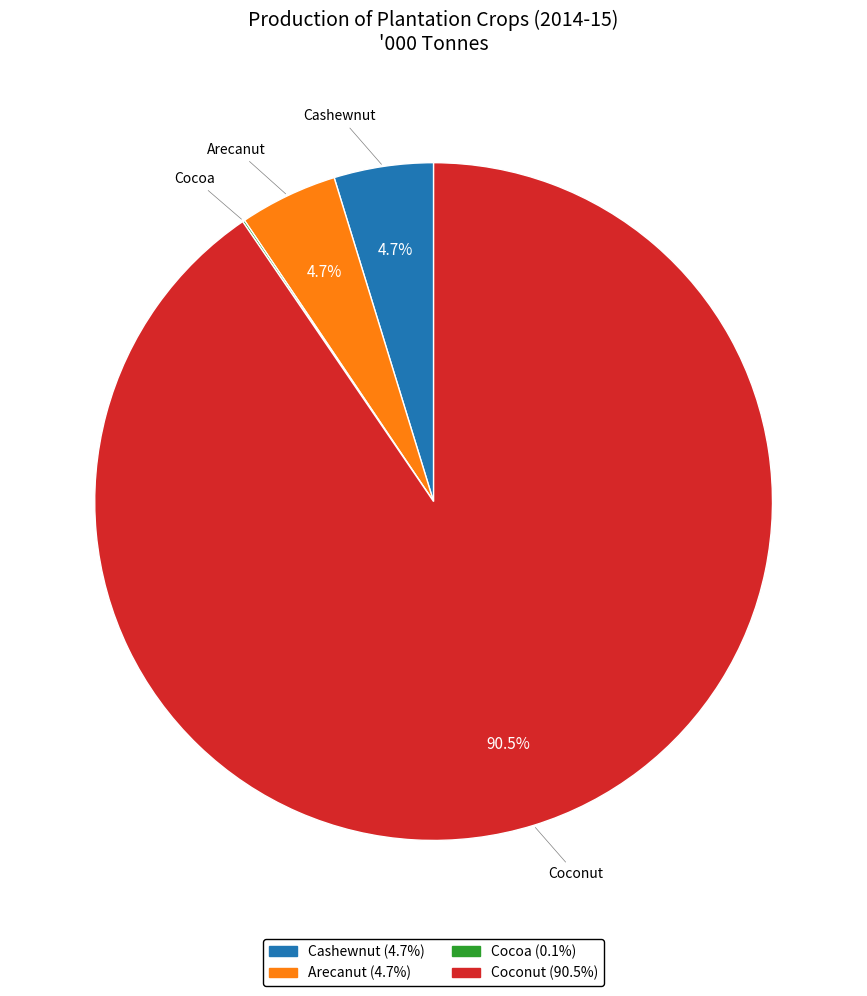

To the nearest percent, what portion does Arecanut represent?

5%